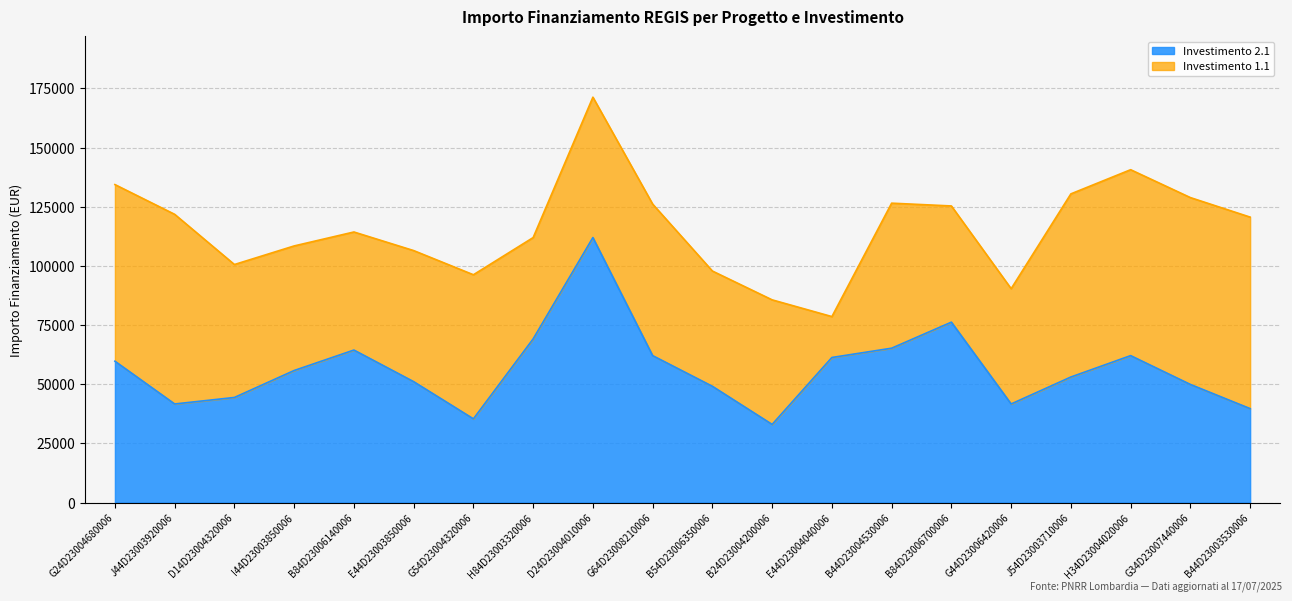

What is the sum of the values at G24D23004680006 and H84D23003320006?

128839.6